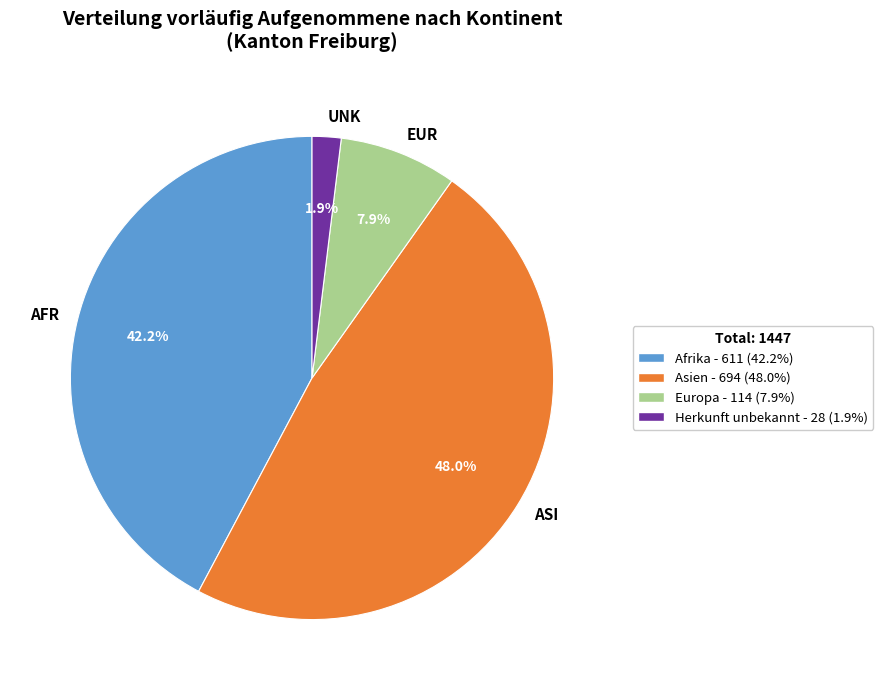

Between EUR and UNK, which is larger?

EUR